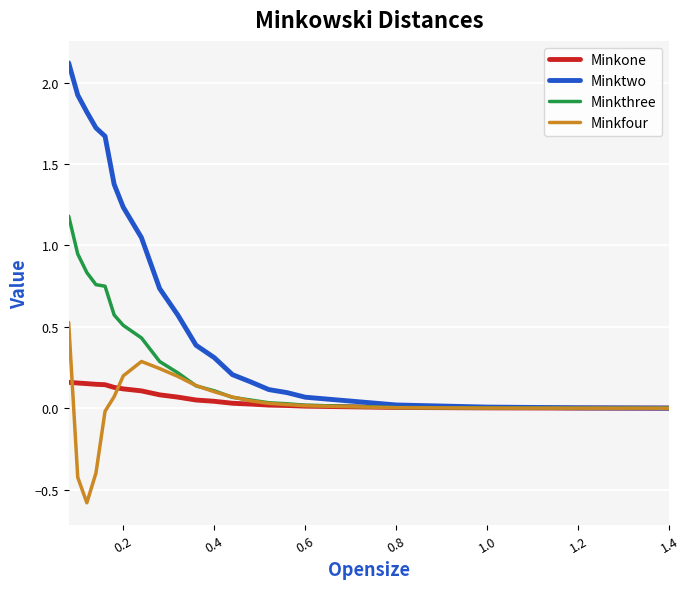

Which series has the widest spread of values?

Minktwo